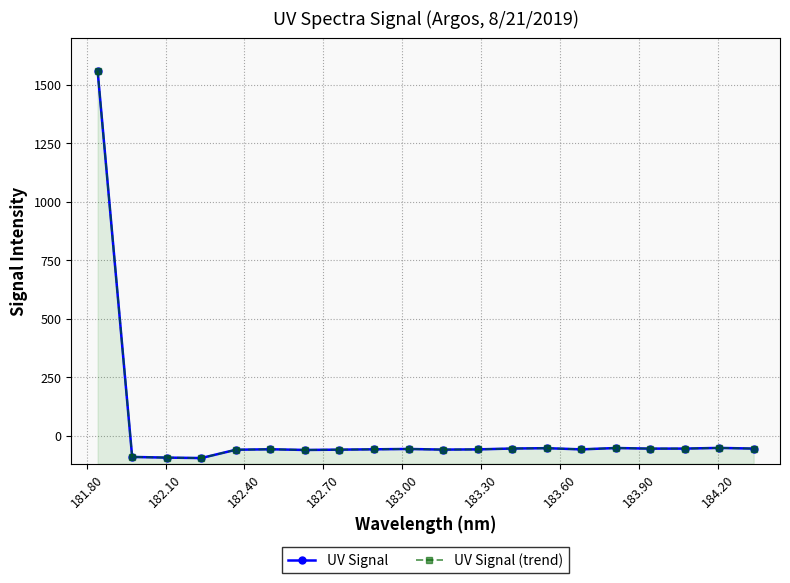

Is the value of UV Signal at 16 greater than the value of UV Signal (trend) at 183.30?

Yes